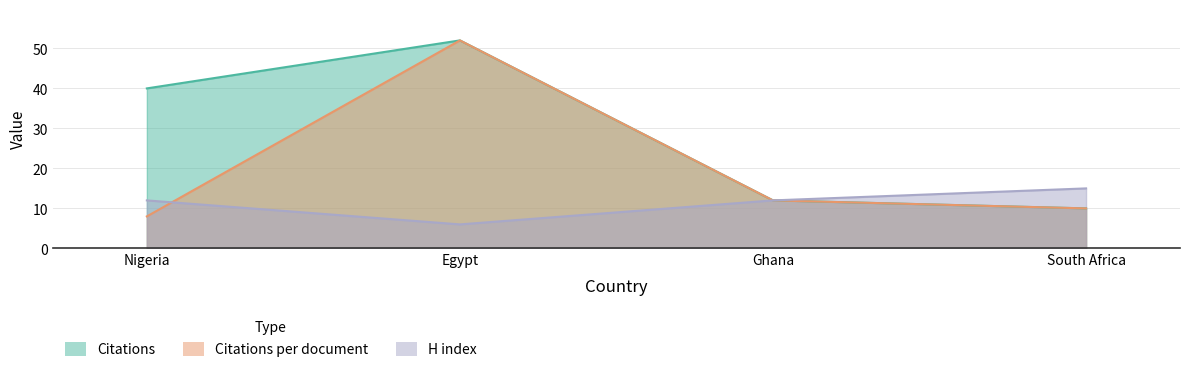

Count the H index values in the range 12 to 15.

3